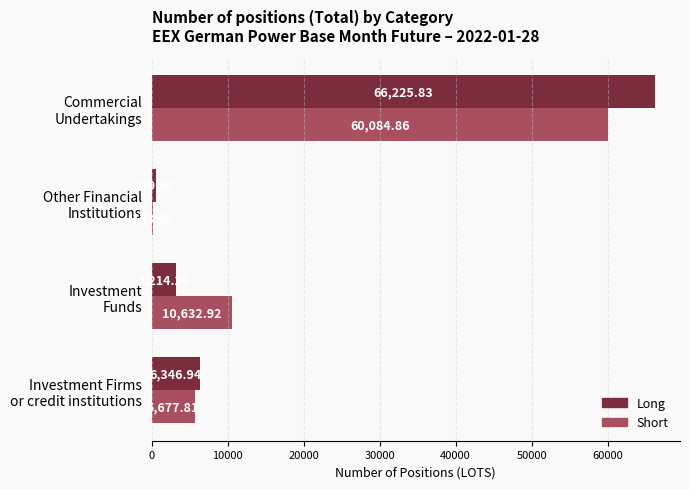

Which series has the largest total across all categories?

Short